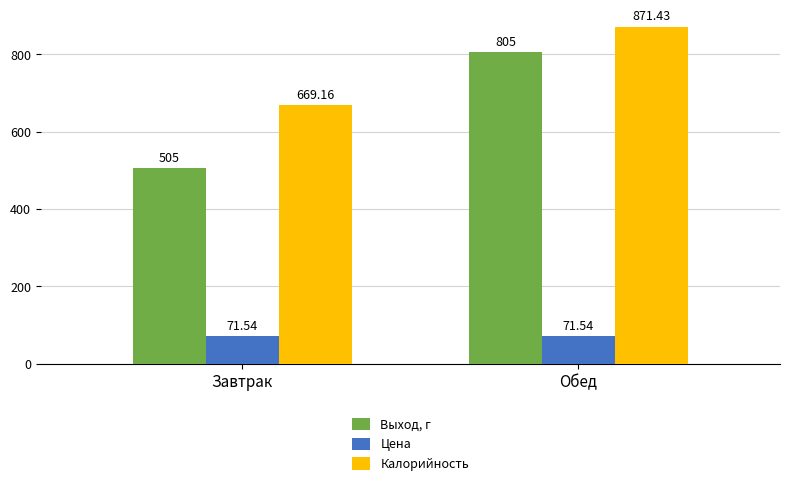

At which category is the sum across all series the highest?

Обед